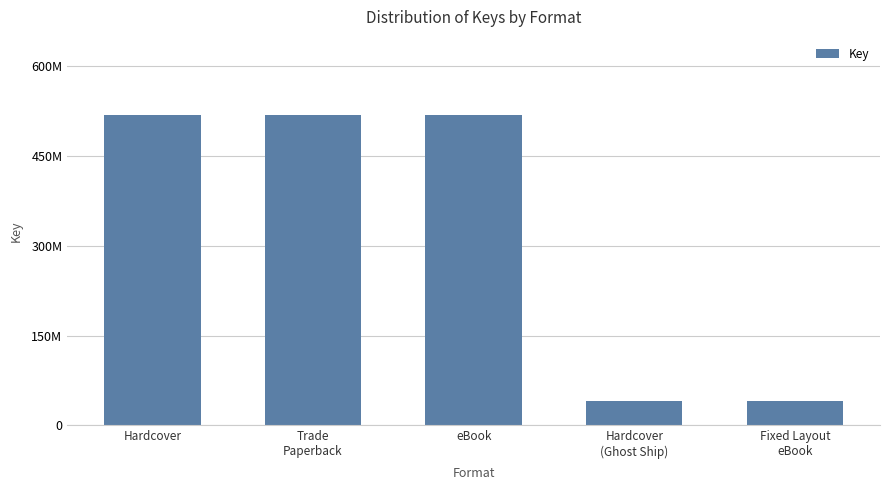

What is the ratio of the value at Hardcover to the value at Hardcover
(Ghost Ship)?

12.8